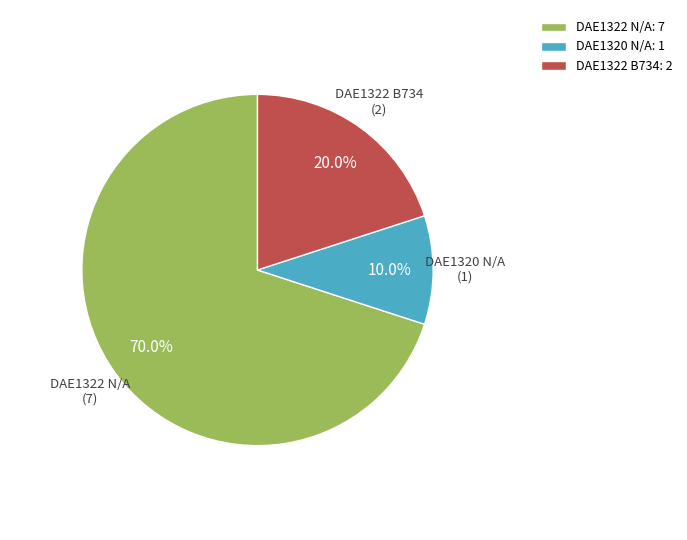

Rank the categories by value from highest to lowest.

DAE1322 N/A, DAE1322 B734, DAE1320 N/A